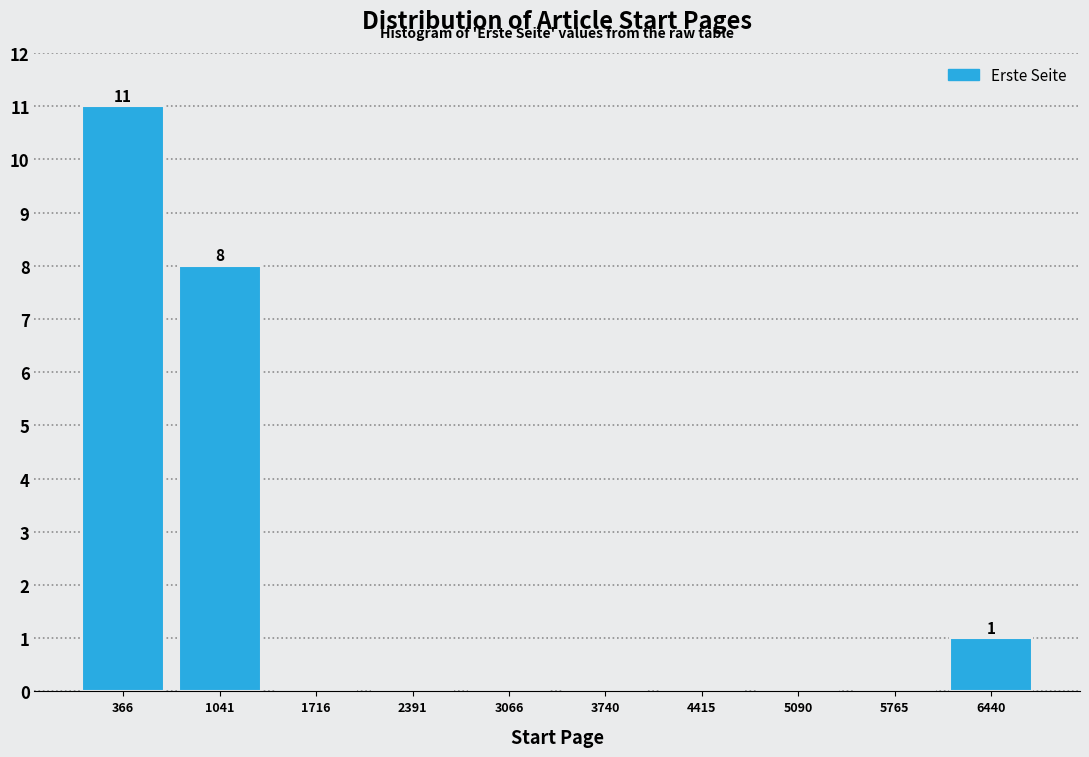

Which range on the x-axis has the tallest bar?

0 to 700